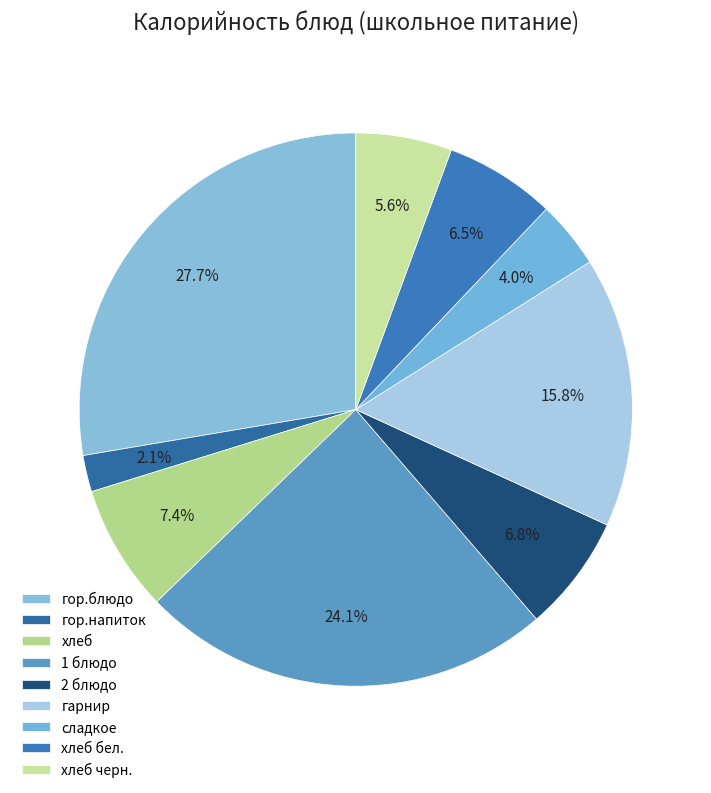

How many slices are in this pie chart?

9